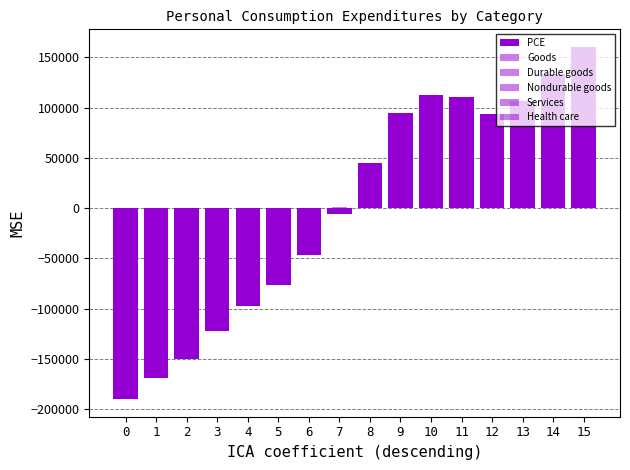

How many data points in Nondurable goods are above 770?

8